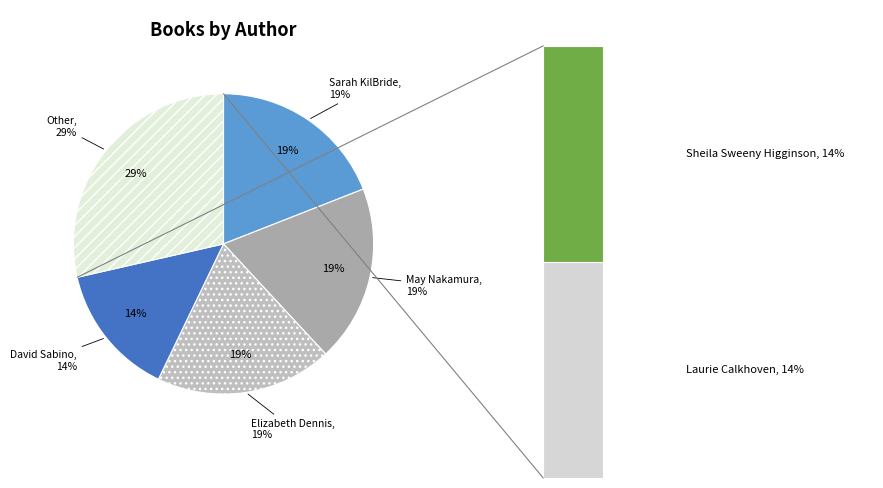

What is the ratio of the value at Sarah KilBride to the value at David Sabino?

1.3